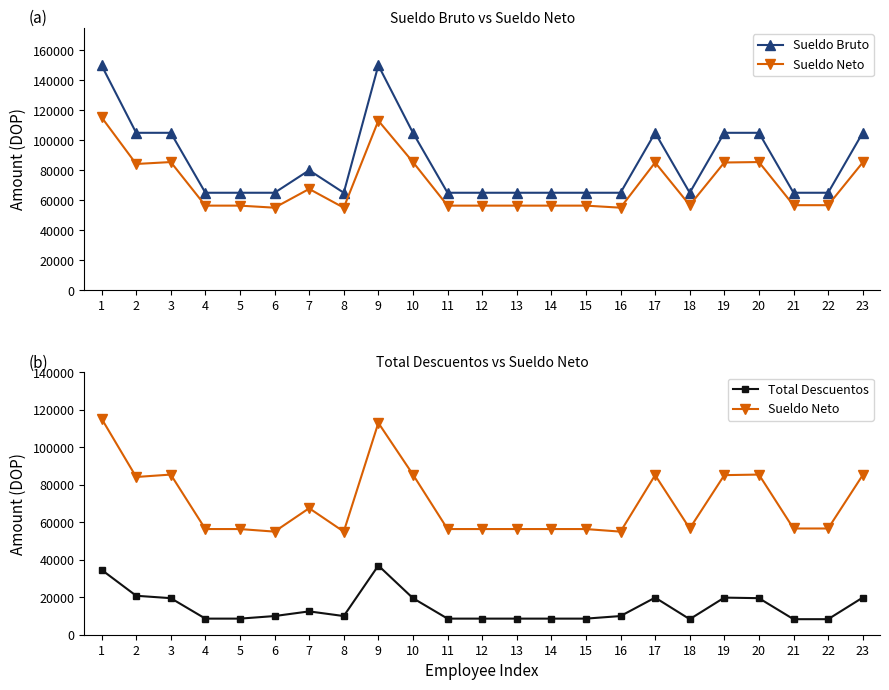

Reading left to right, transcribe all the data shown in this chart.

Sueldo Bruto: 1=150000.0	2=105000.0	3=105000.0	4=65000.0	5=65000.0	6=65000.0	7=80000.0	8=65000.0	9=150000.0	10=105000.0	11=65000.0	12=65000.0	13=65000.0	14=65000.0	15=65000.0	16=65000.0	17=105000.0	18=65000.0	19=105000.0	20=105000.0	21=65000.0	22=65000.0	23=105000.0
Sueldo Neto: 1=115356.8	2=84201.4	3=85488.0	4=56405.9	5=56405.9	6=55033.6	7=67546.1	8=55033.6	9=113083.6	10=85488.0	11=56405.9	12=56405.9	13=56405.9	14=56405.9	15=56405.9	16=55033.6	17=85188.0	18=56705.9	19=85188.0	20=85488.0	21=56705.9	22=56705.9	23=85188.0
Total Descuentos: 1=34643.2	2=20798.6	3=19512.0	4=8594.1	5=8594.1	6=9966.4	7=12453.9	8=9966.4	9=36916.4	10=19512.0	11=8594.1	12=8594.1	13=8594.1	14=8594.1	15=8594.1	16=9966.4	17=19812.0	18=8294.1	19=19812.0	20=19512.0	21=8294.1	22=8294.1	23=19812.0